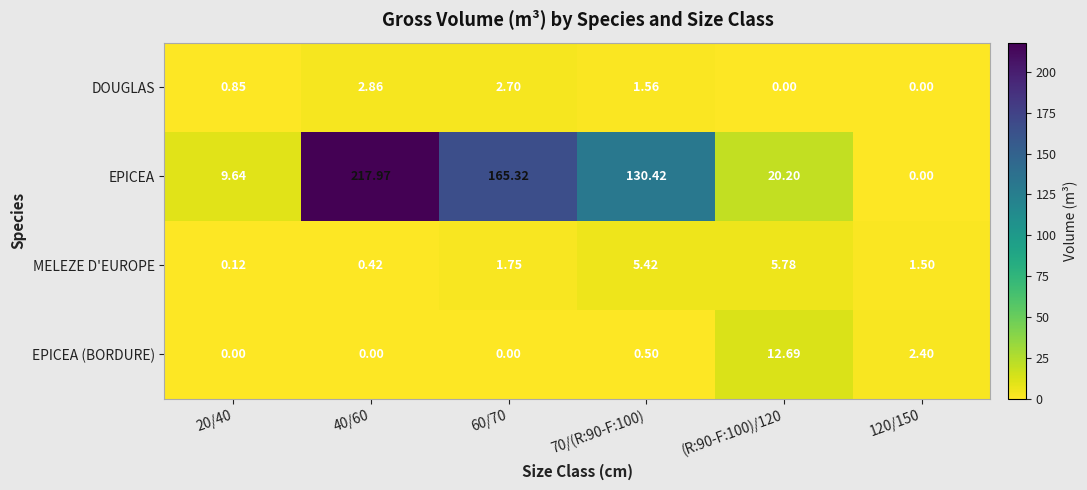

How many data points in MELEZE D'EUROPE are less than 1?

2